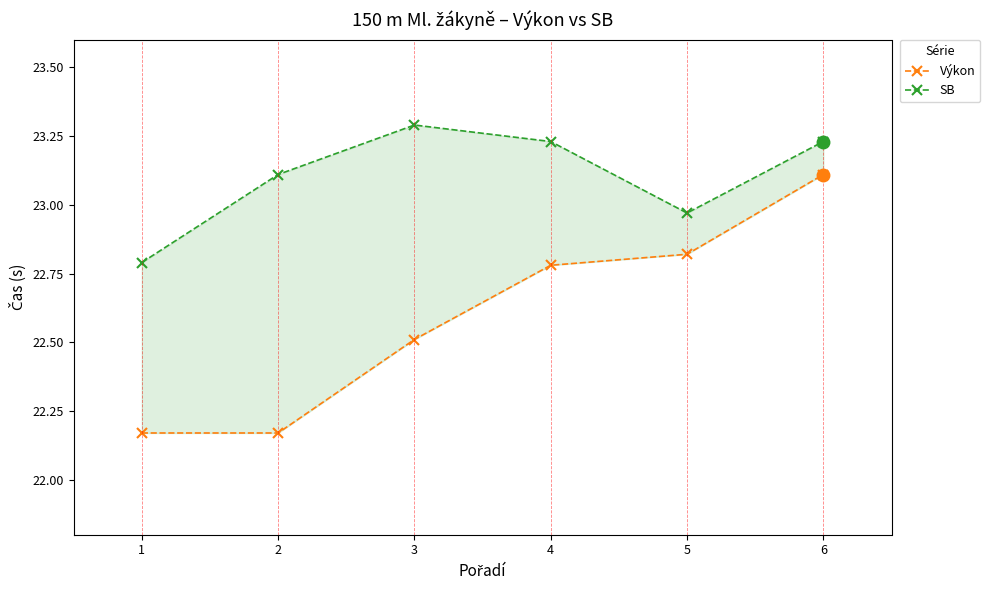

Which has a higher value, 5 or 1?

5